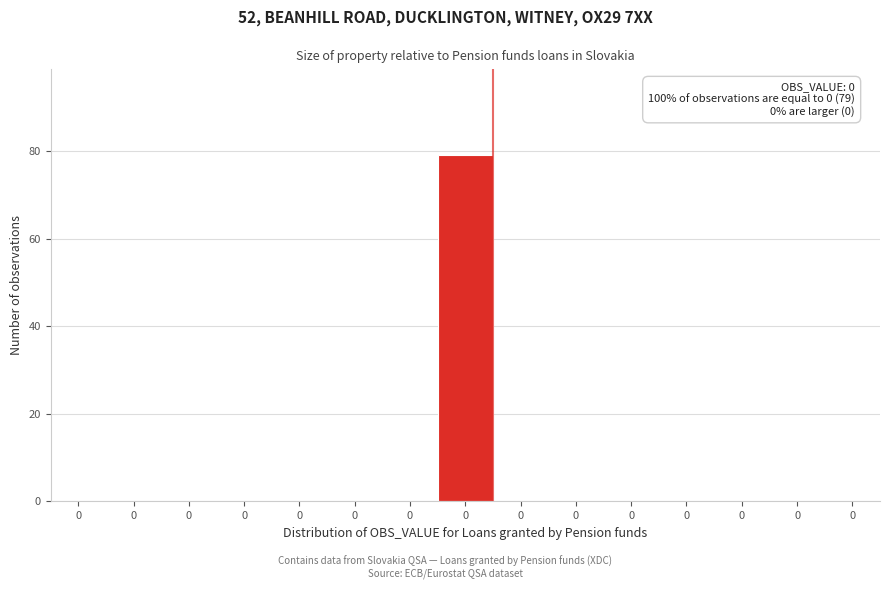

Count the number of data series in this chart.

1